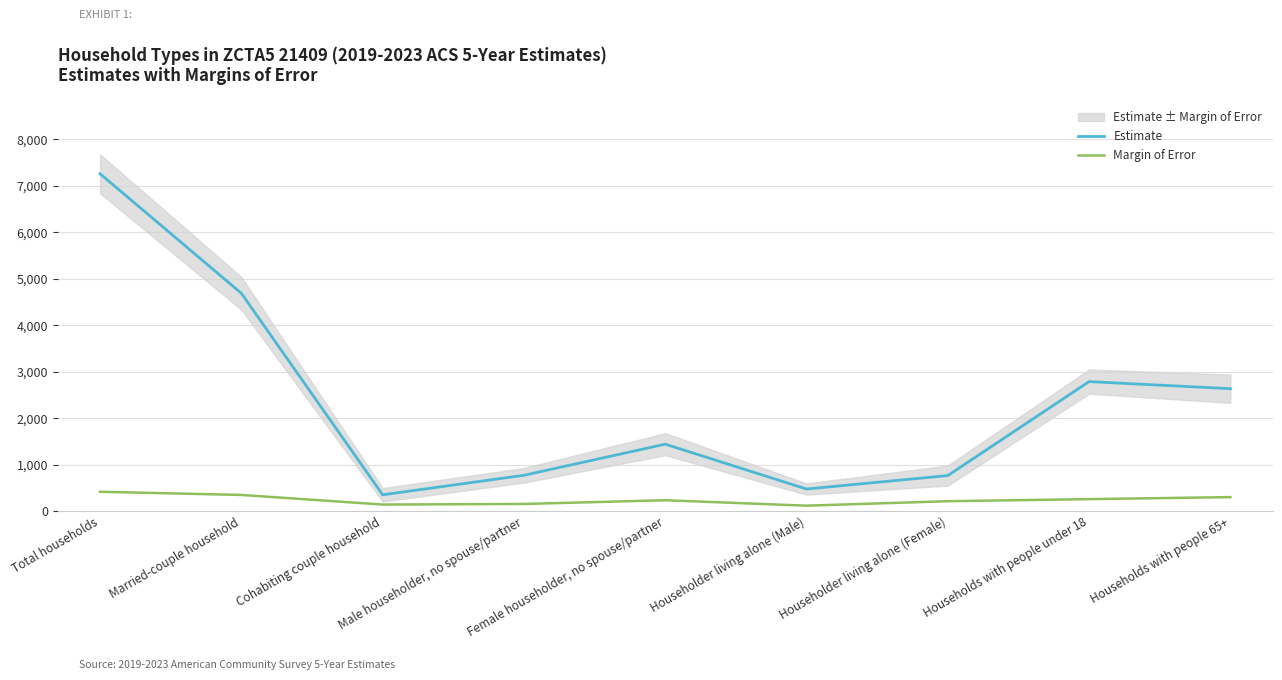

Does the chart display data point markers on the line(s)?

No